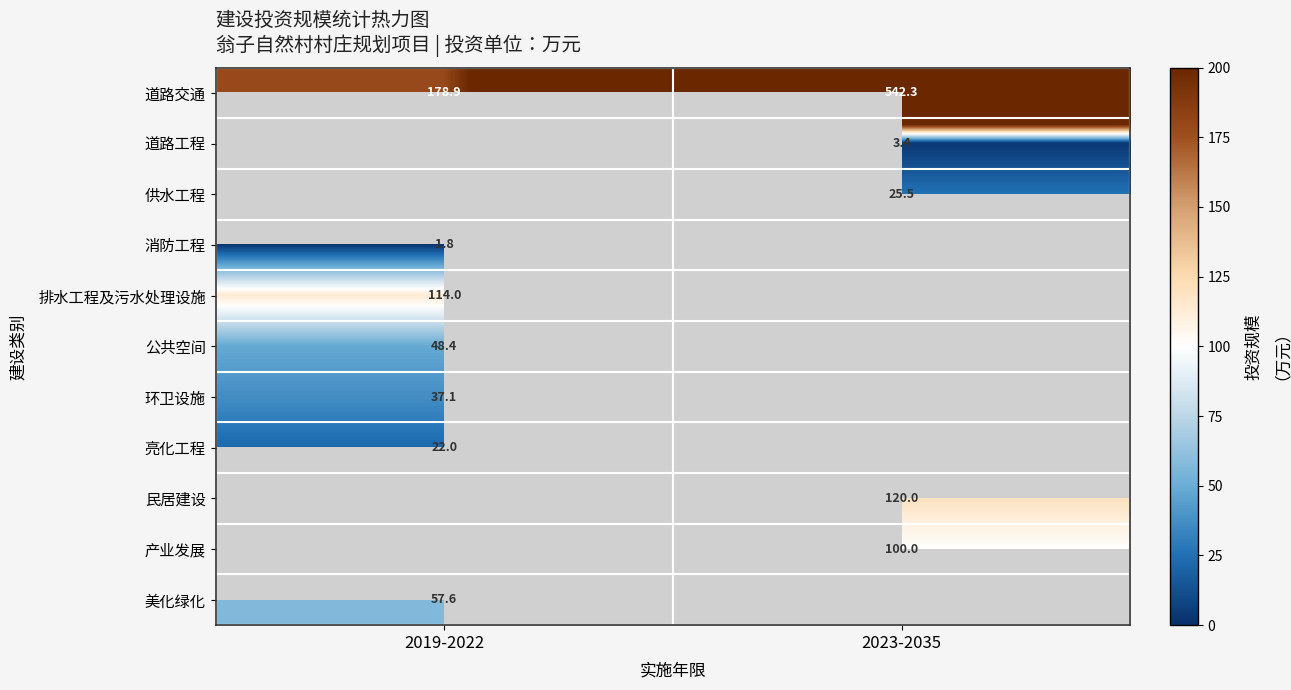

Is the value of 供水工程 at 2023-2035 greater than the value of 产业发展 at 2023-2035?

No